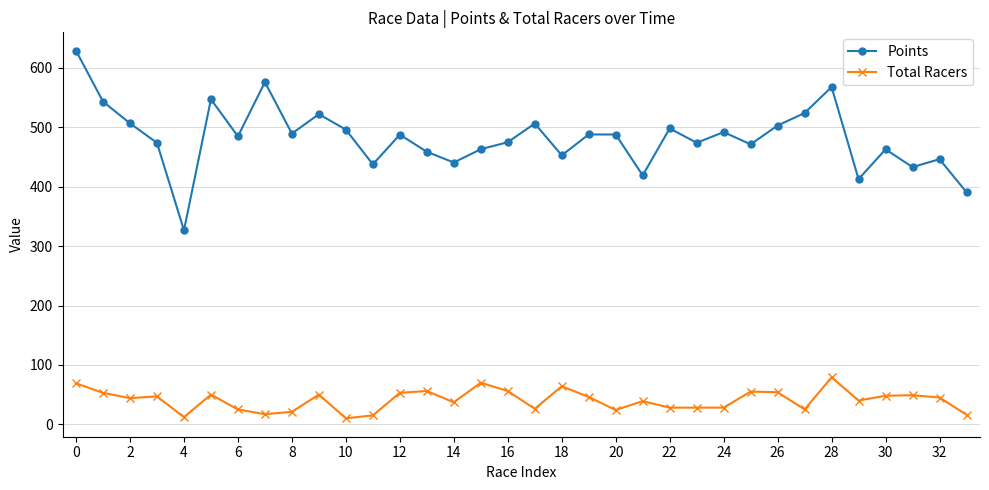

True or false: Points has more than 2 points higher than both neighbors.

True